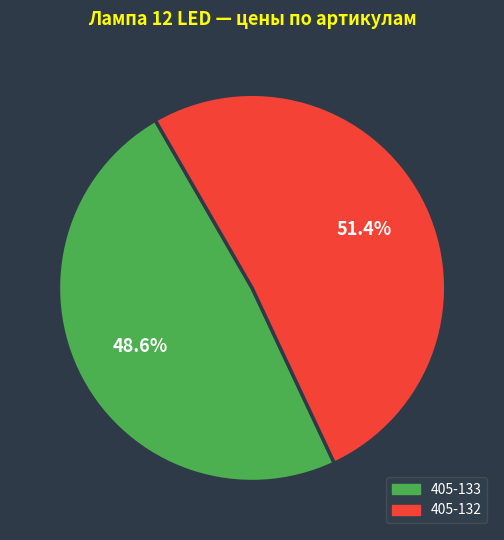

Which category has the smallest portion of the pie?

405-133